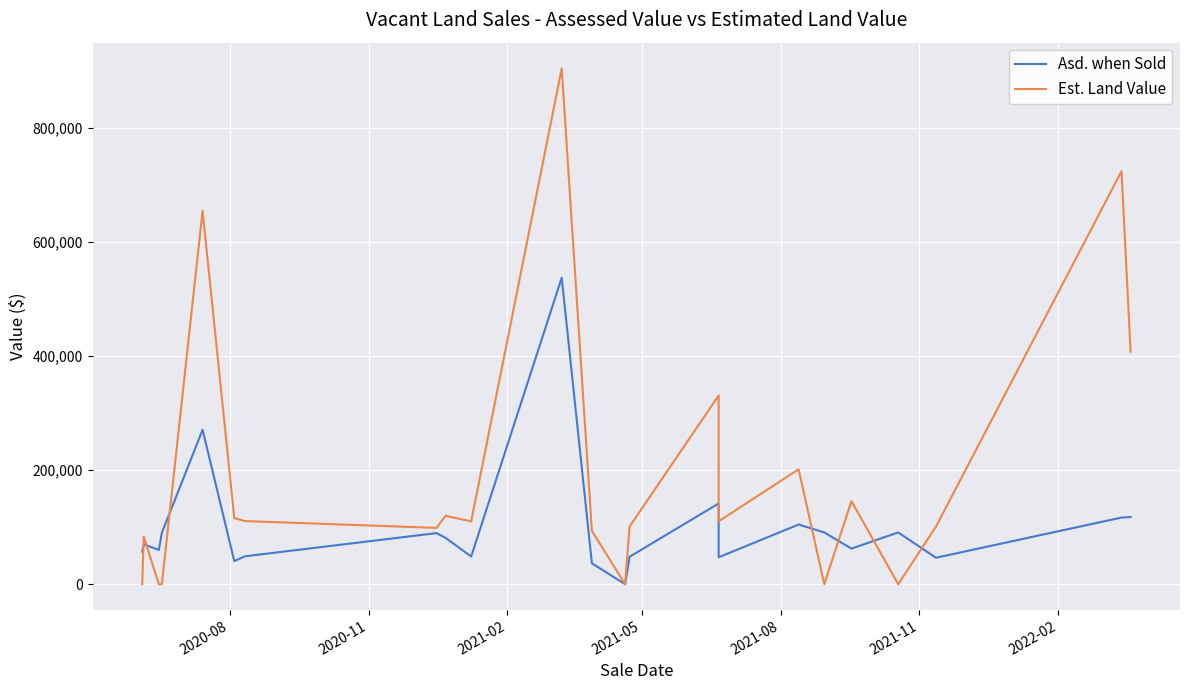

Is this an area chart (filled region under the line)?

No